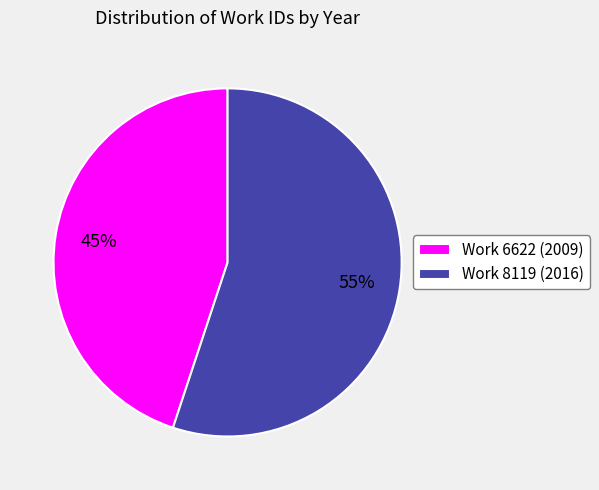

To the nearest percent, what is the average slice percentage?

50%